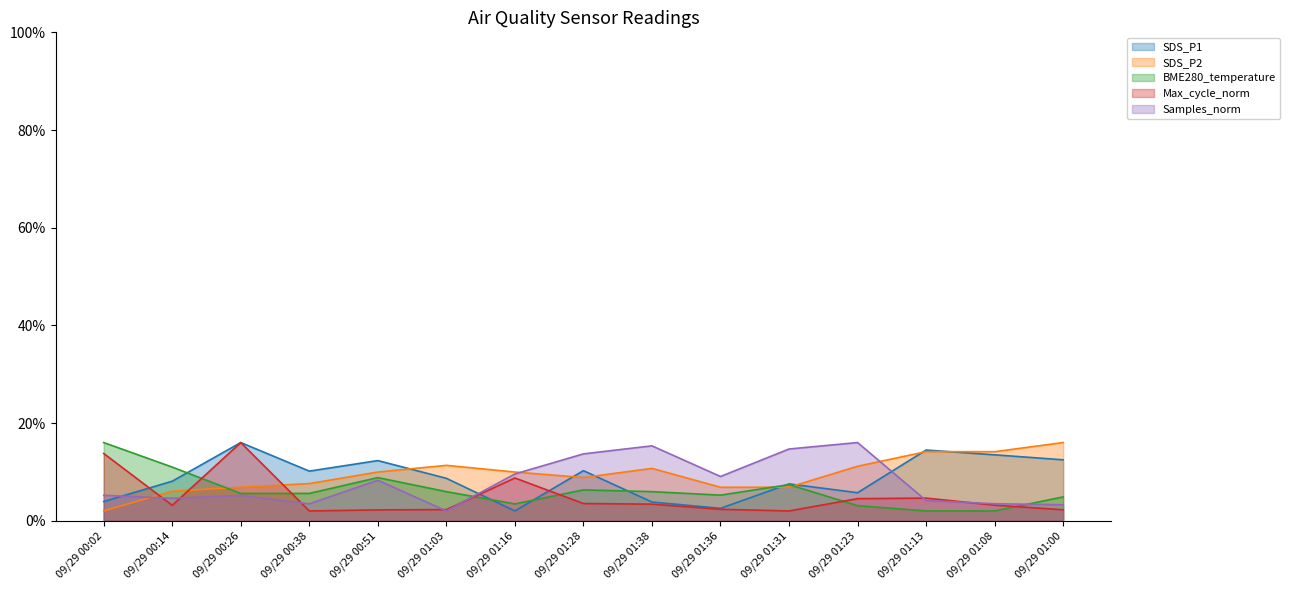

List the series in order of their peak value, highest first.

SDS_P1, SDS_P2, BME280_temperature, Max_cycle_norm, Samples_norm